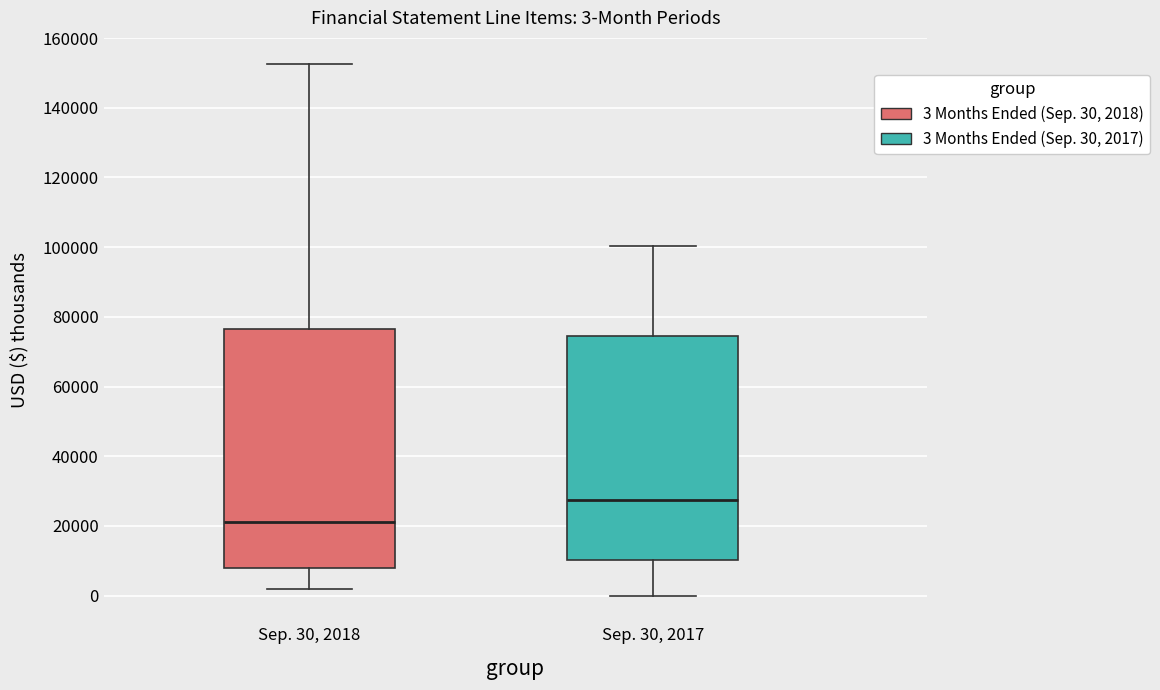

Which box's median line is the lowest?

Sep. 30, 2018